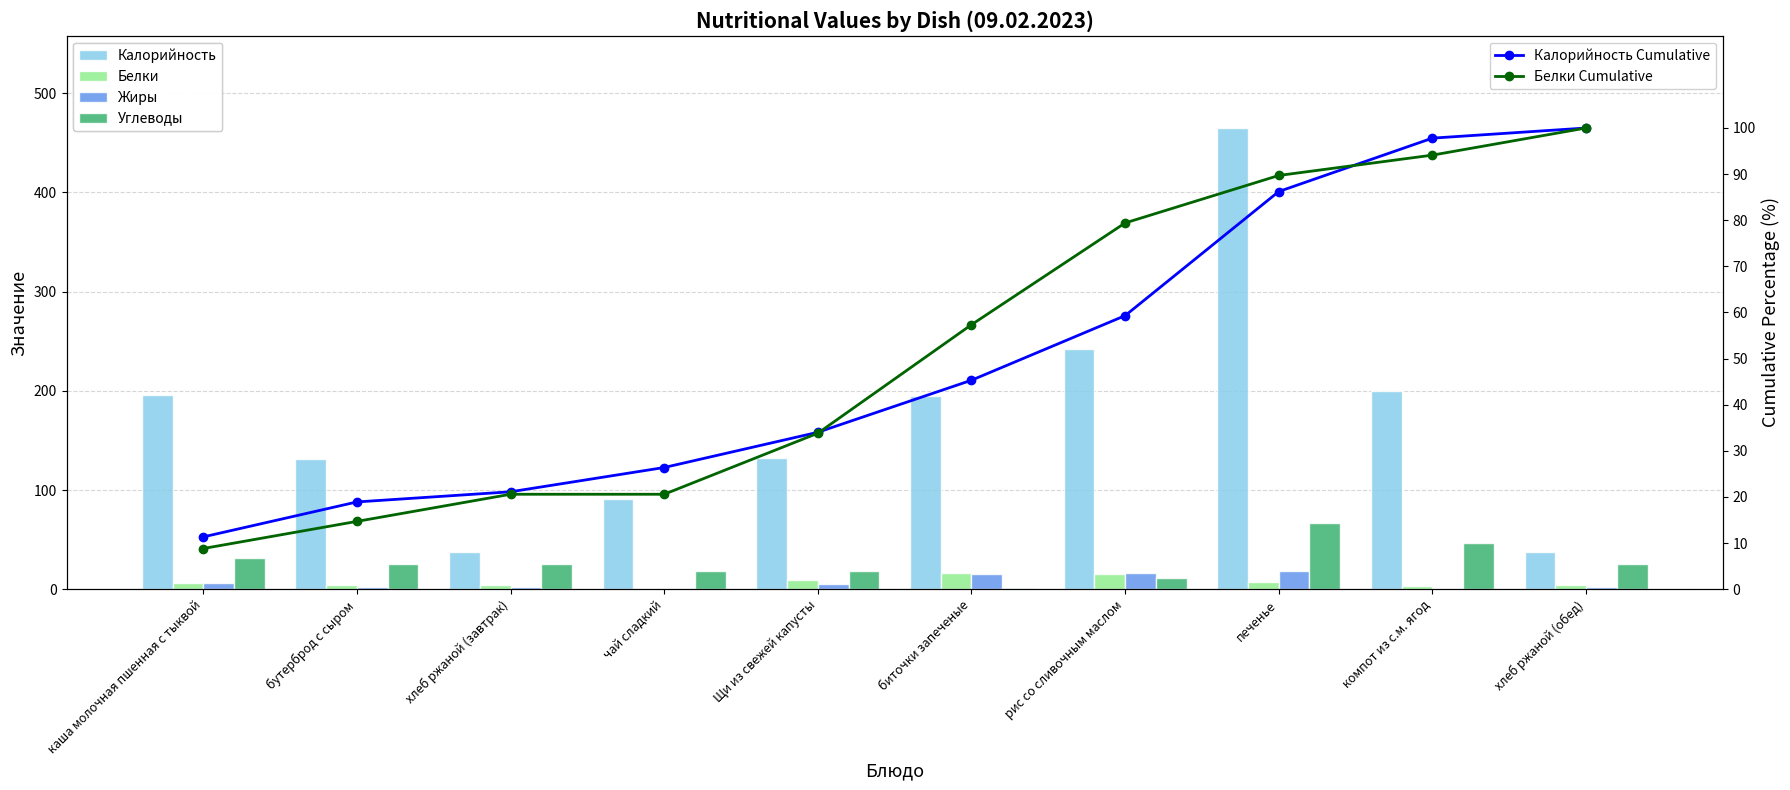

At биточки запеченые, list the series in order from largest to smallest.

Калорийность, Белки Cumulative, Калорийность Cumulative, Белки, Жиры, Углеводы